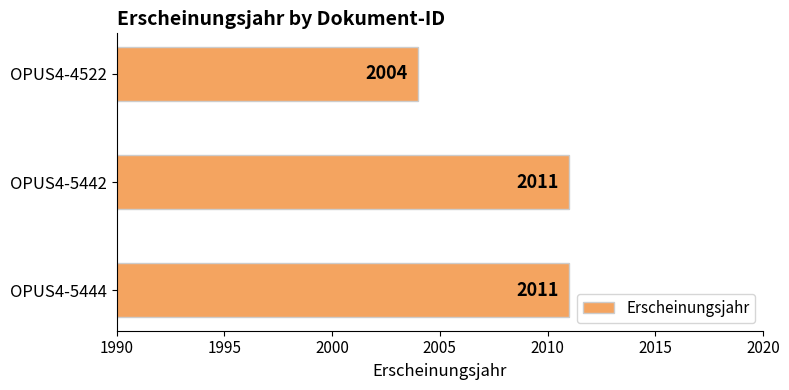

Count the values in the range 2004 to 2011.

3